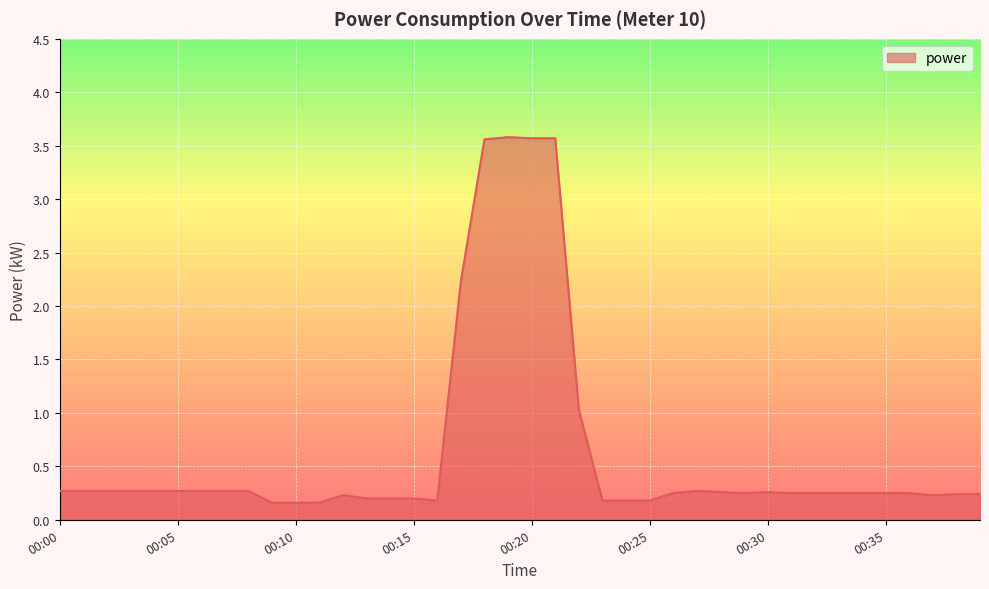

How many categories are shown in the chart?

40